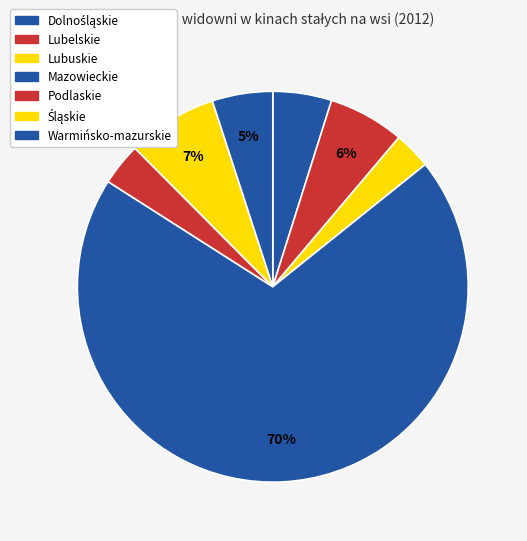

How many slices are in this pie chart?

7